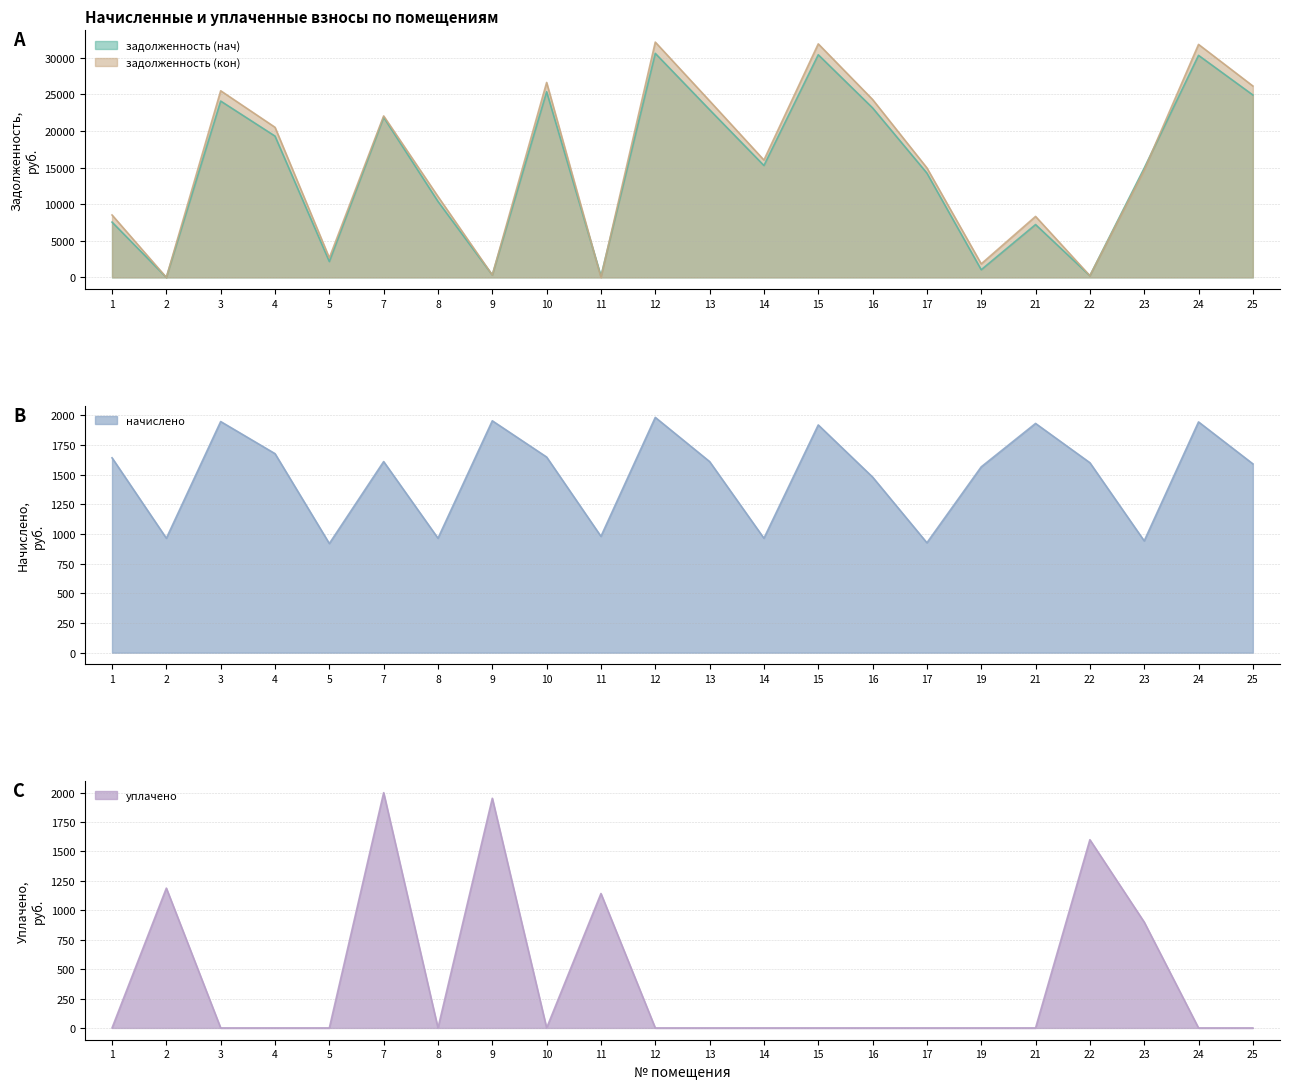

Which series has the largest total across all categories?

задолженность (кон)